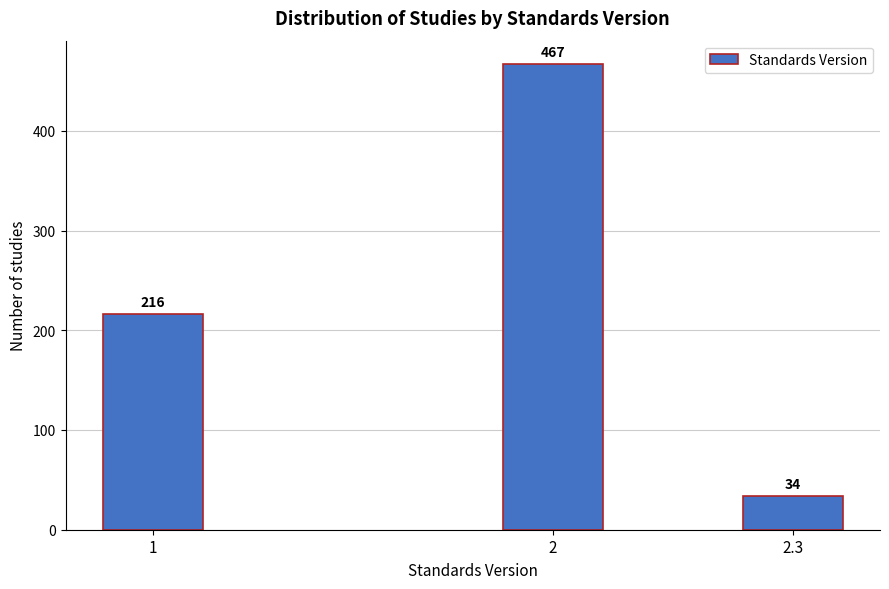

Reading right to left, list all the values displayed in this chart.

34	467	216